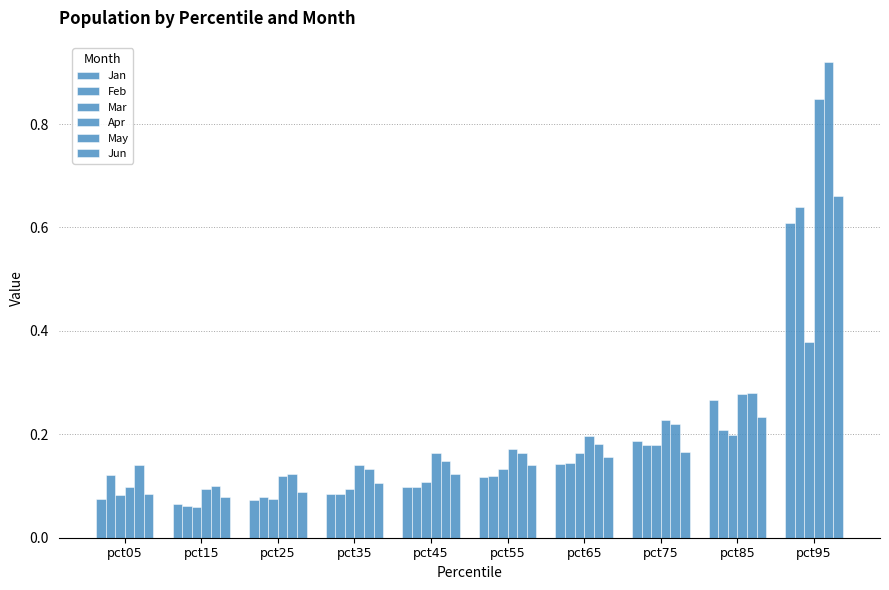

Reading left to right, transcribe all the data shown in this chart.

Jan: 0.1	0.1	0.1	0.1	0.1	0.1	0.1	0.2	0.3	0.6
Feb: 0.1	0.1	0.1	0.1	0.1	0.1	0.1	0.2	0.2	0.6
Mar: 0.1	0.1	0.1	0.1	0.1	0.1	0.2	0.2	0.2	0.4
Apr: 0.1	0.1	0.1	0.1	0.2	0.2	0.2	0.2	0.3	0.8
May: 0.1	0.1	0.1	0.1	0.1	0.2	0.2	0.2	0.3	0.9
Jun: 0.1	0.1	0.1	0.1	0.1	0.1	0.2	0.2	0.2	0.7